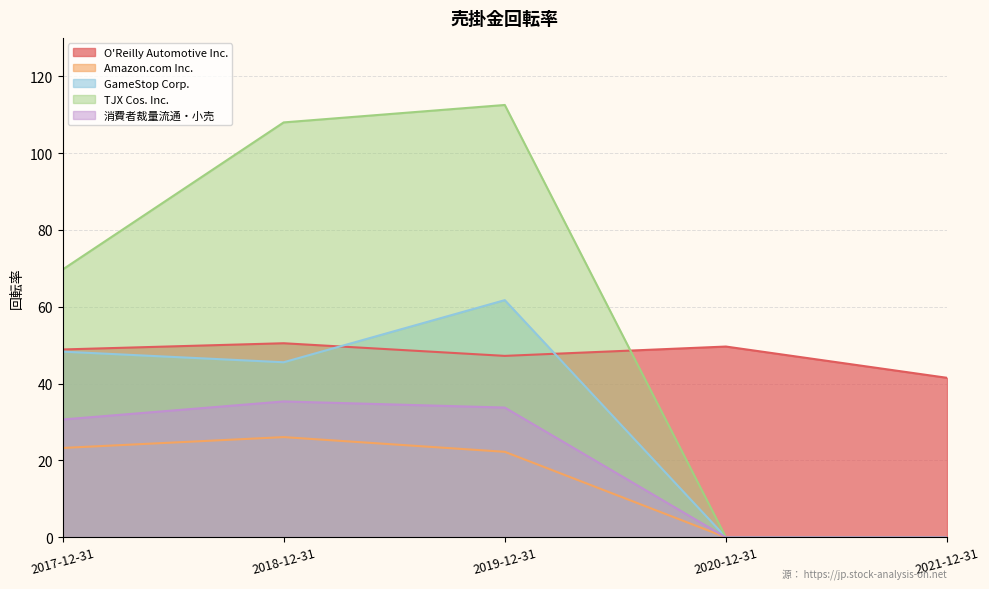

Which series has the largest total across all categories?

TJX Cos. Inc.